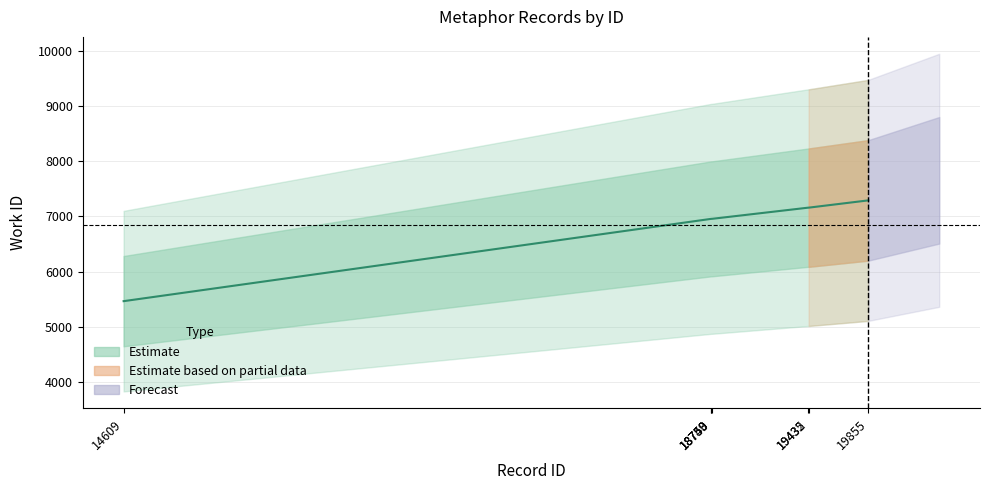

What value does the data have at 19855, to the nearest 100?

7300